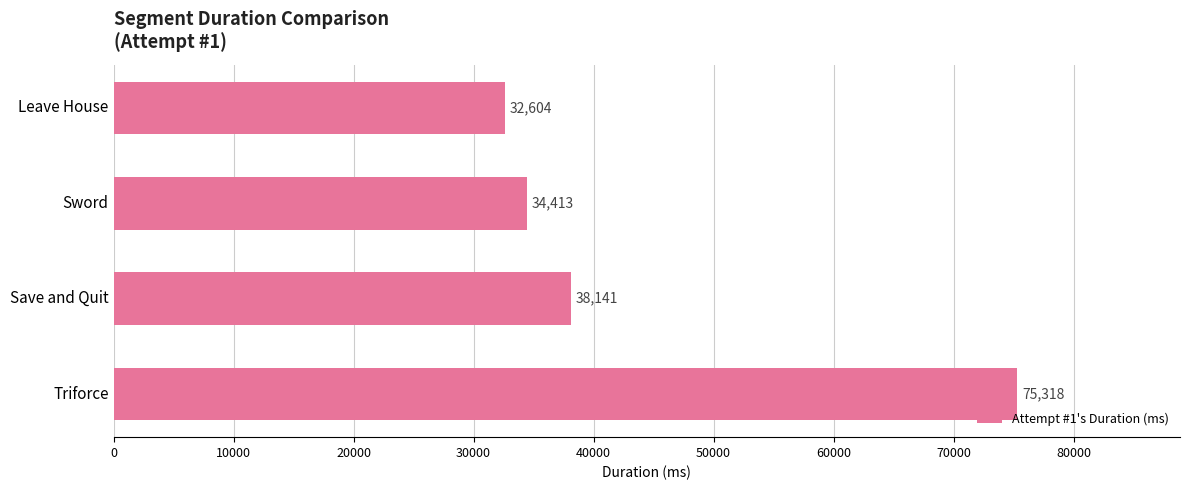

Rank the categories by value from highest to lowest.

Triforce, Save and Quit, Sword, Leave House